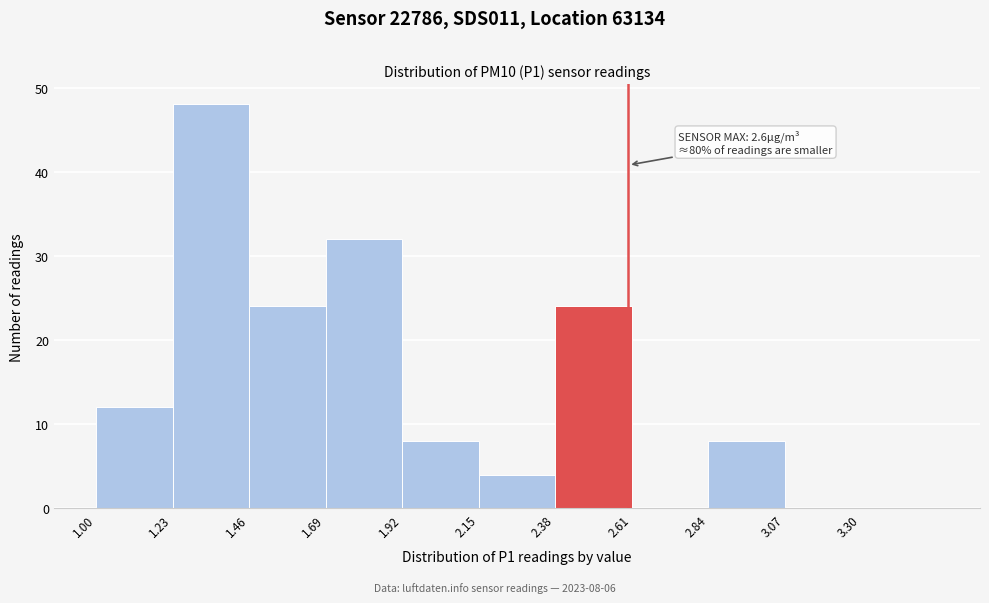

Over which range of the x-axis is the bar tallest?

1.23 to 1.46